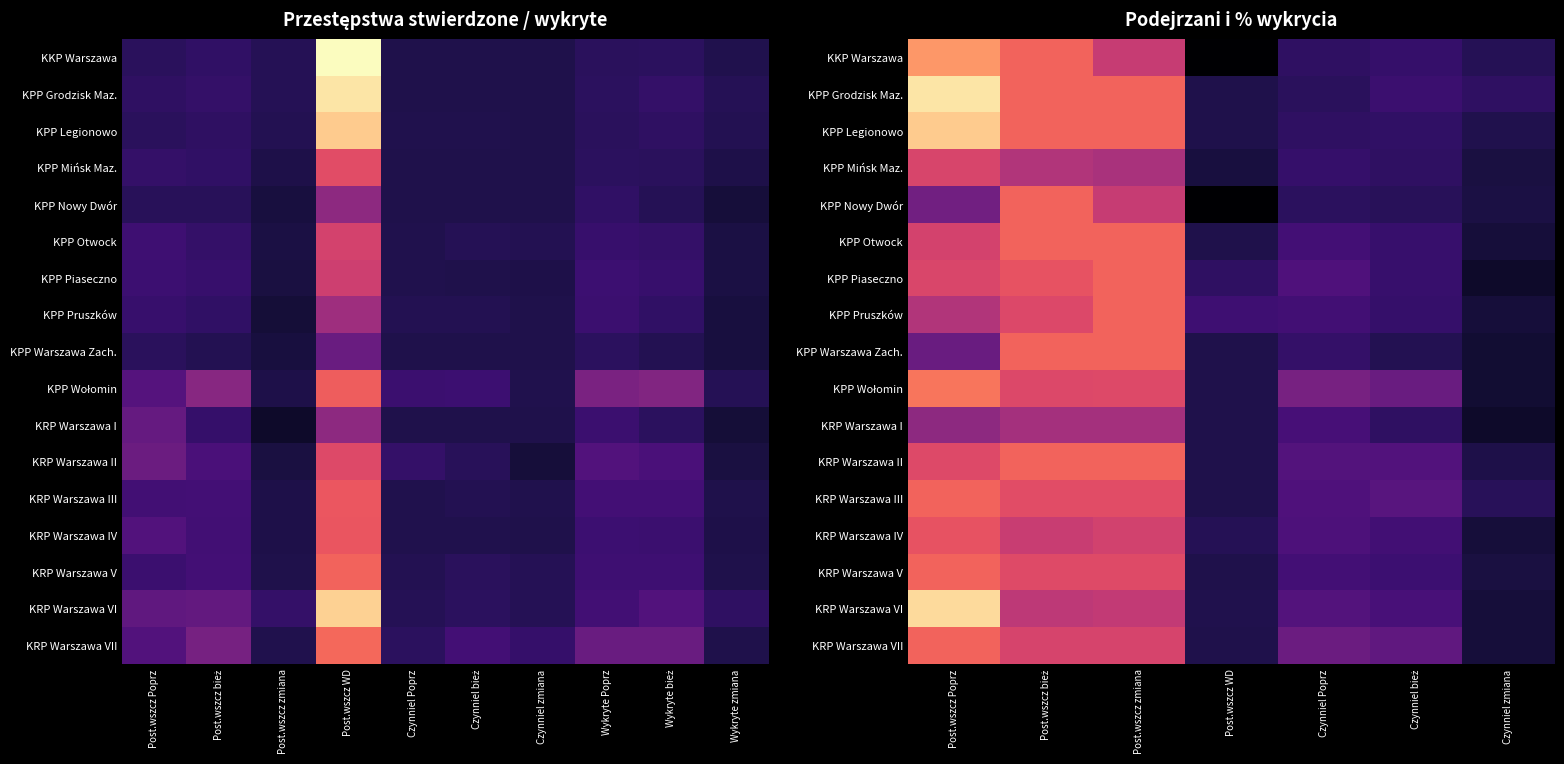

At which category is the sum across all series the highest?

Post.wszcz Poprz